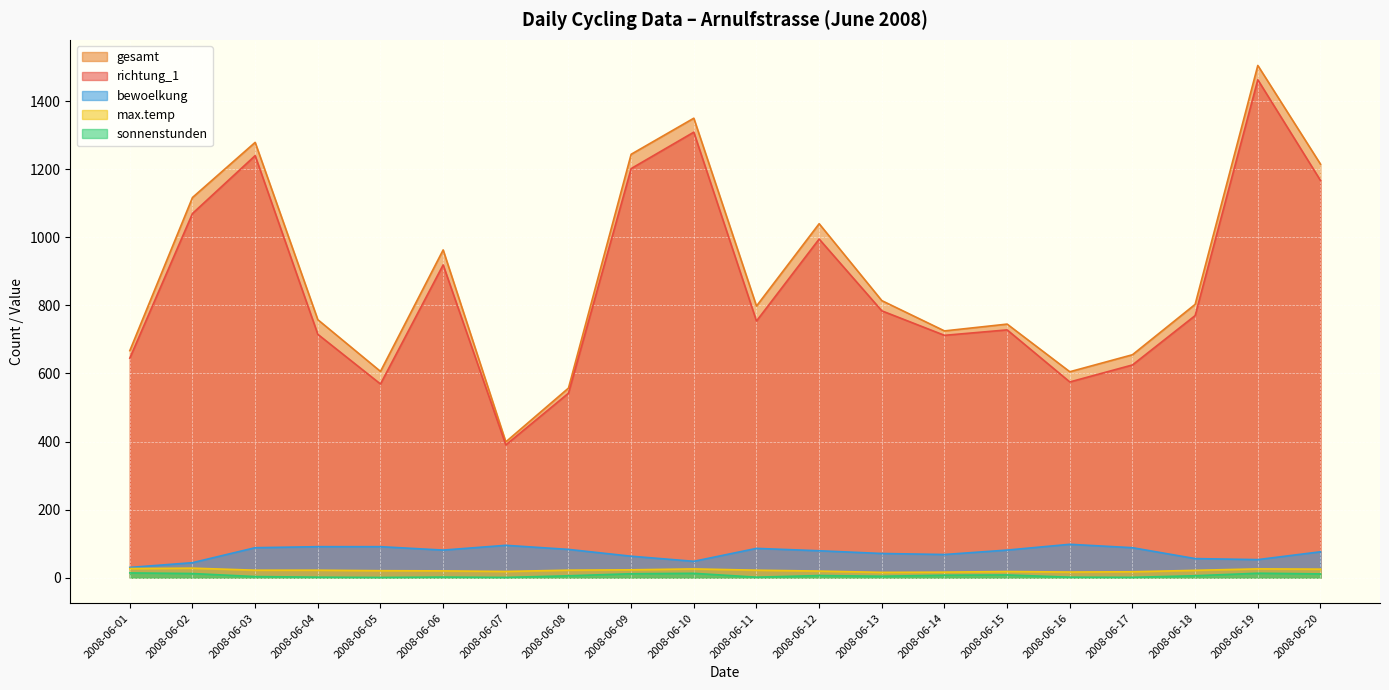

At which category is the sum across all series the highest?

2008-06-19